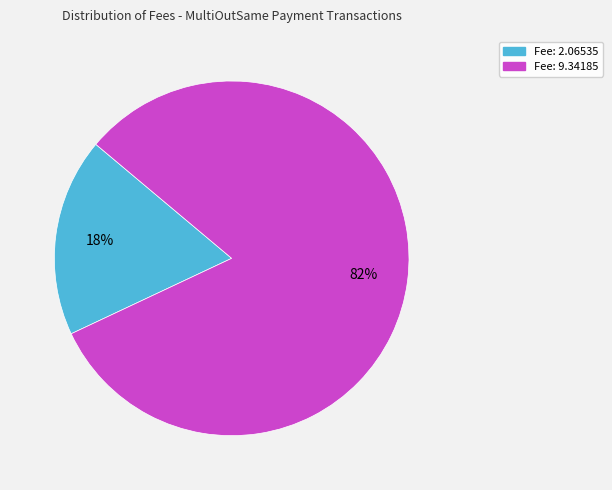

Which slice represents more than half of the pie?

Fee: 9.34185